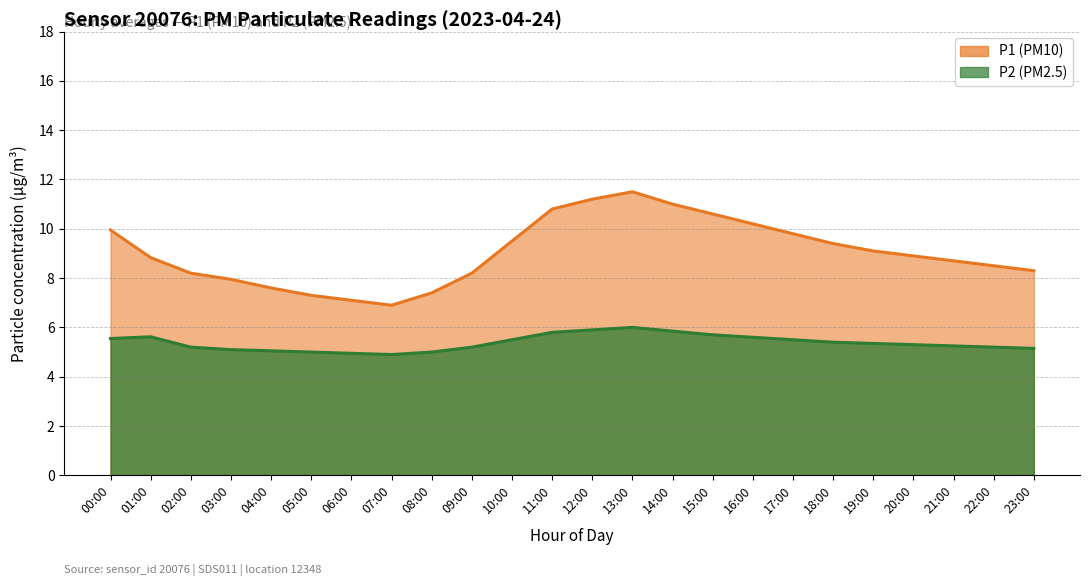

What position from the left is 17:00?

18